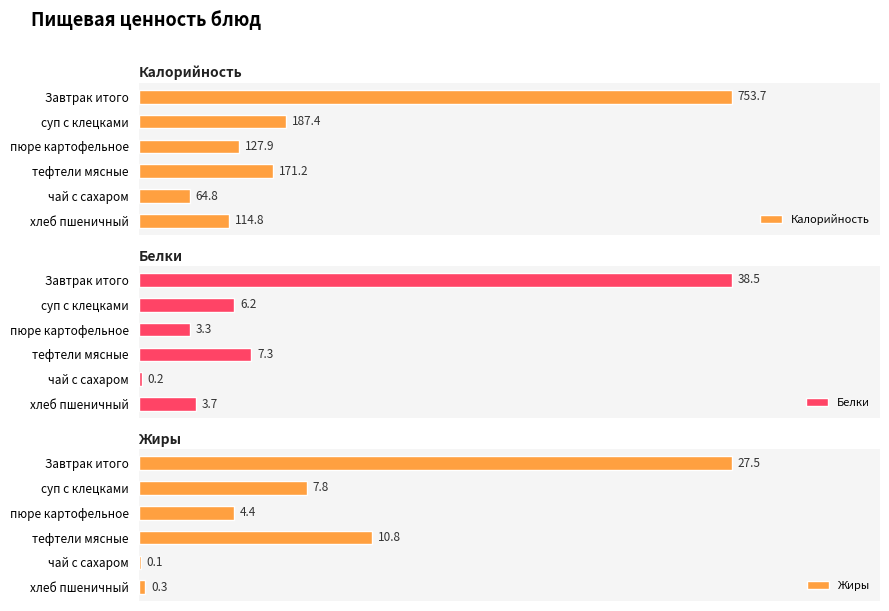

At how many categories does at least one series exceed 503?

1